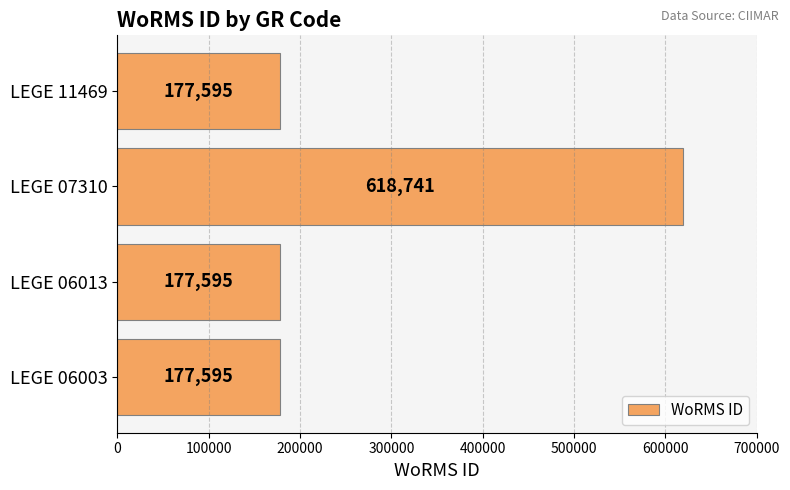

What is the approximate value at LEGE 06013?

177595